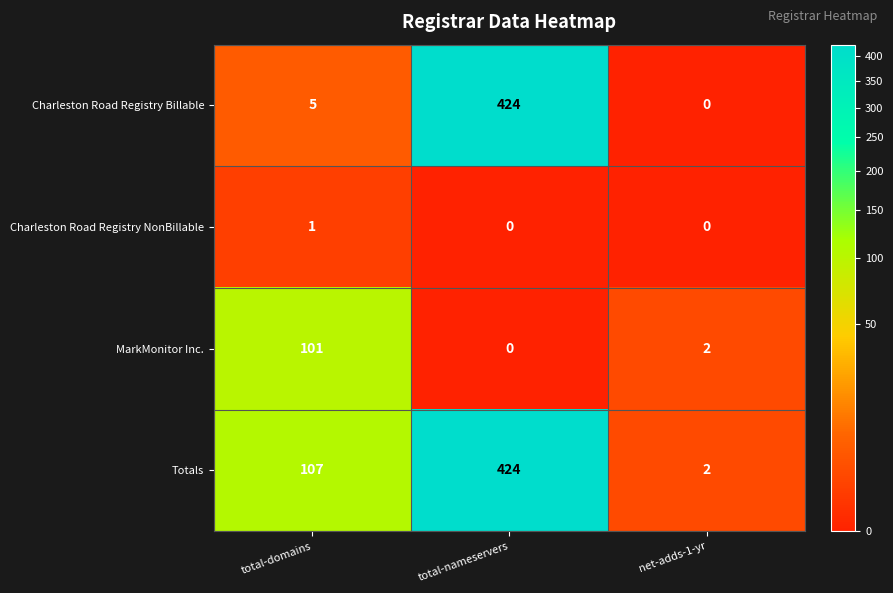

Which series has the largest total across all categories?

Totals